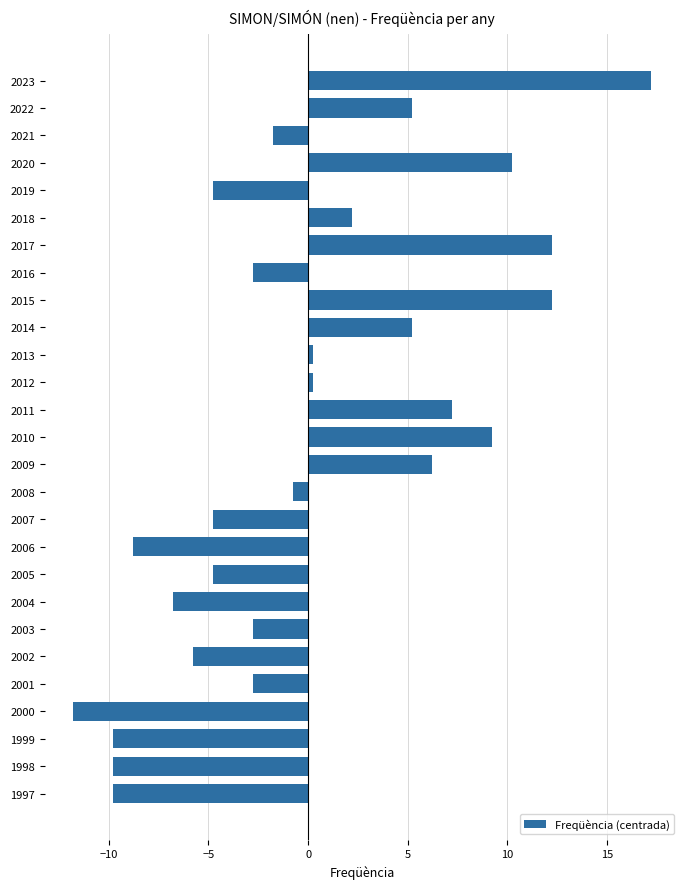

Reading top to bottom, extract all data points from this chart.

2023=17.2	2022=5.2	2021=-1.8	2020=10.2	2019=-4.8	2018=2.2	2017=12.2	2016=-2.8	2015=12.2	2014=5.2	2013=0.2	2012=0.2	2011=7.2	2010=9.2	2009=6.2	2008=-0.8	2007=-4.8	2006=-8.8	2005=-4.8	2004=-6.8	2003=-2.8	2002=-5.8	2001=-2.8	2000=-11.8	1999=-9.8	1998=-9.8	1997=-9.8